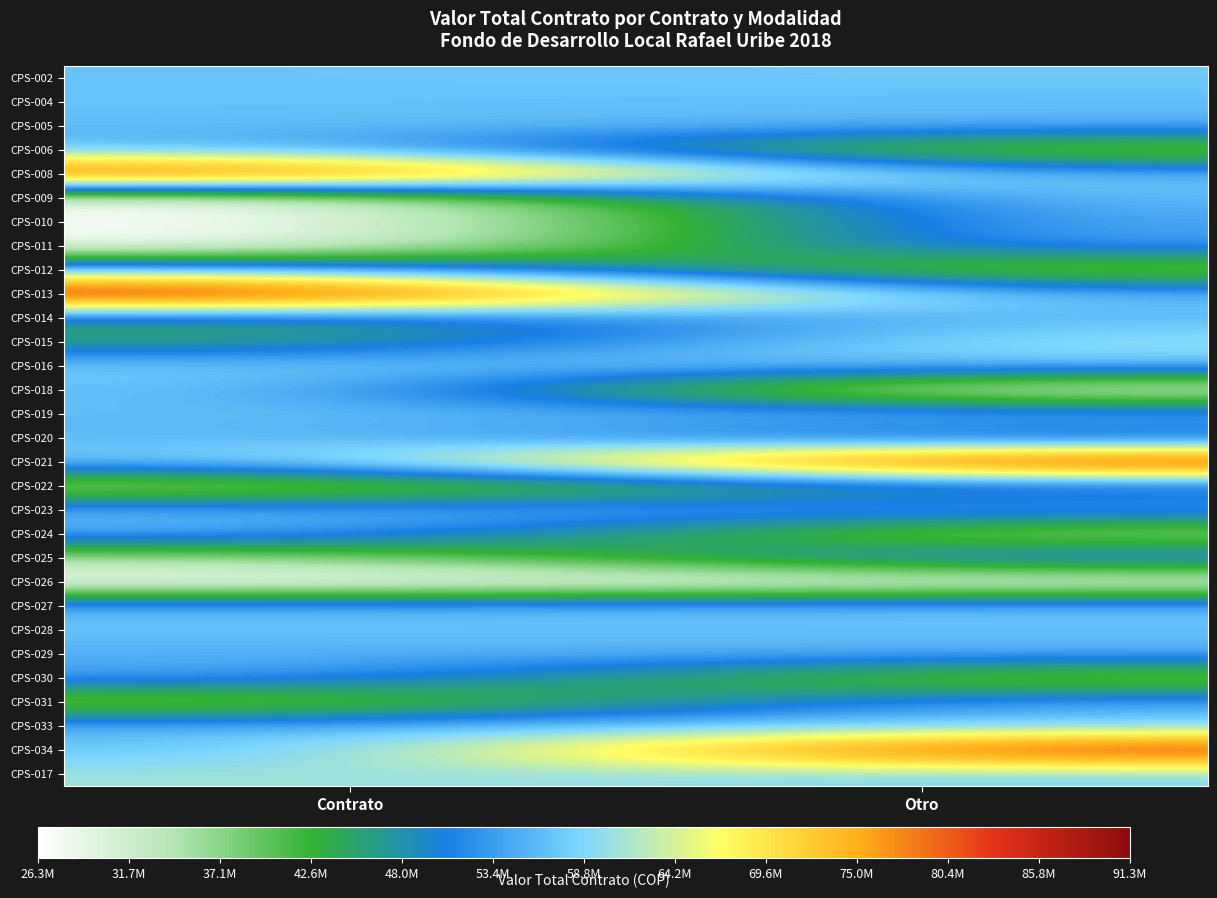

What is the difference between the highest and lowest values at Otro?

64935000